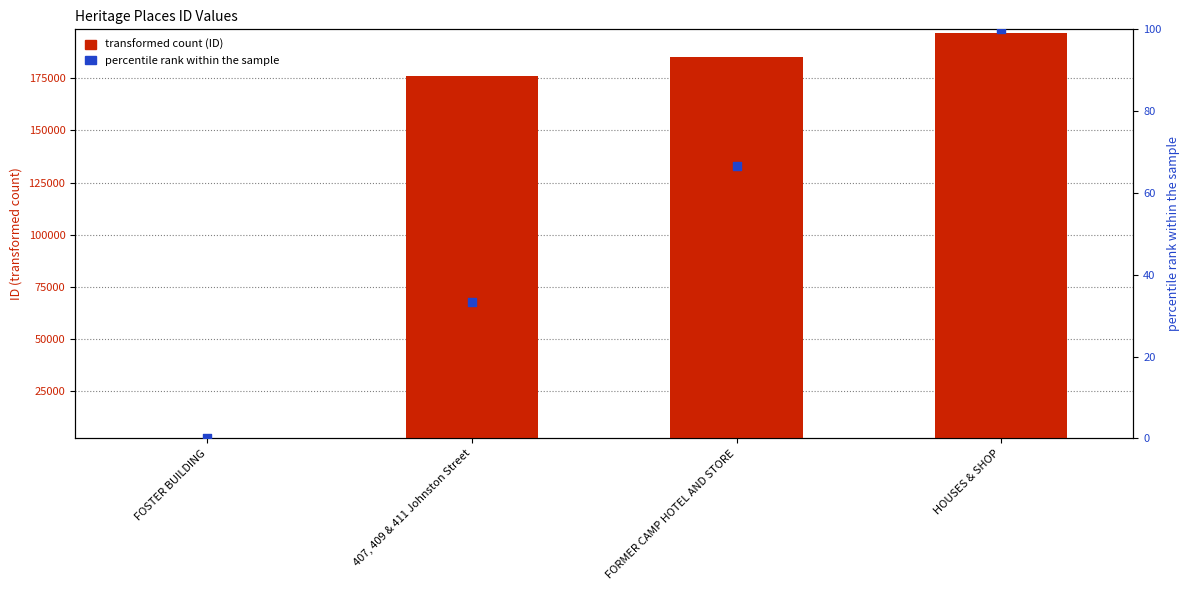

Which series has the largest total across all categories?

transformed count (ID)